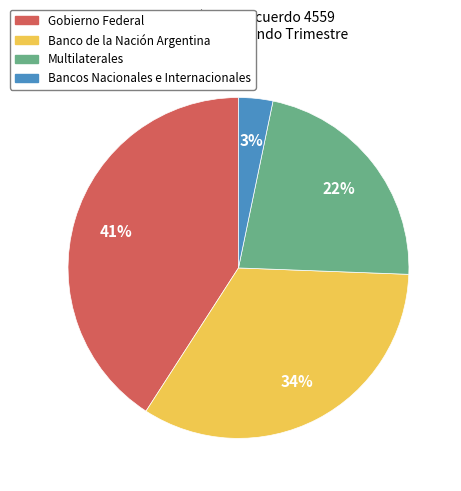

Count the number of slices in the pie.

4